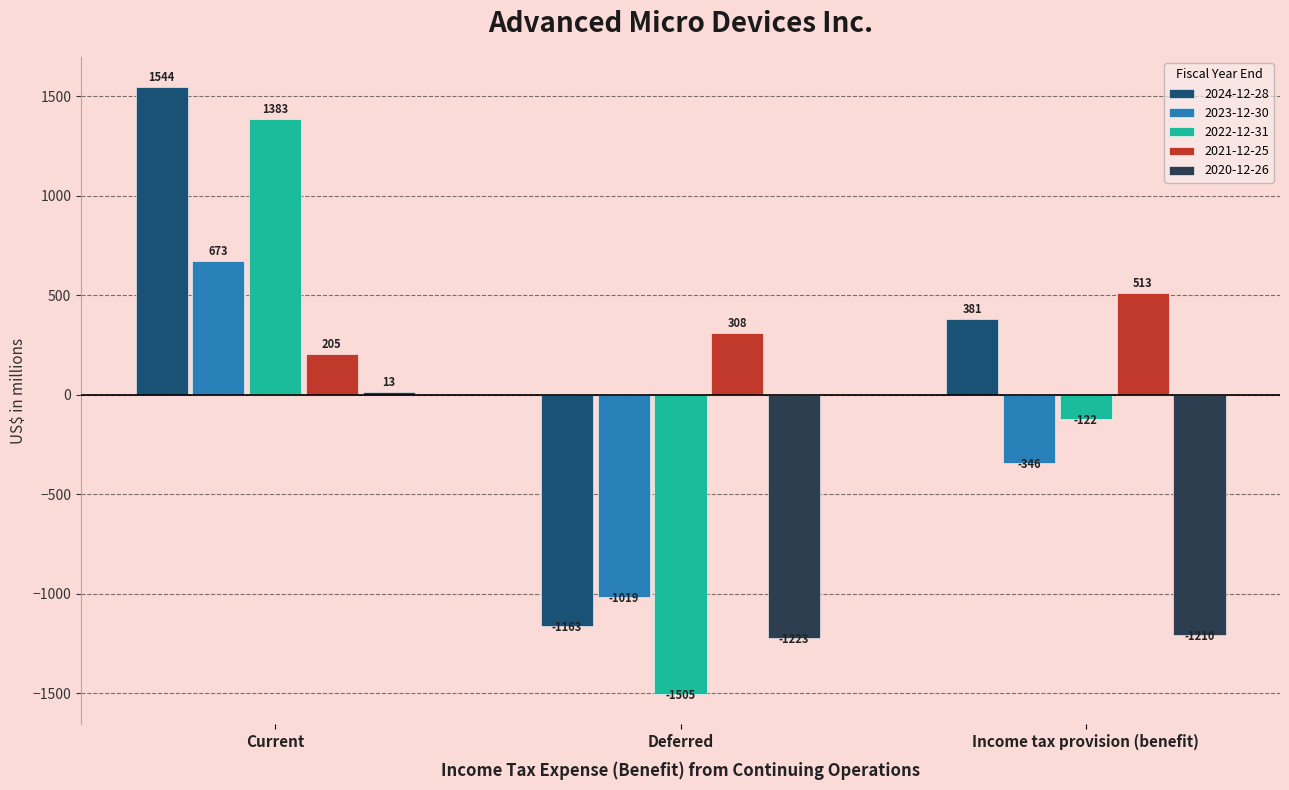

What is the label of the 3rd bar from the right?

Current